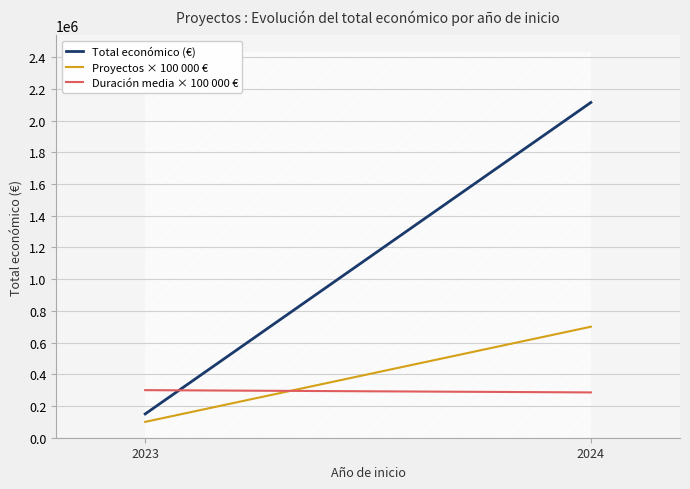

What is the difference between the maximum and minimum values in the Proyectos × 100 000 € series?

600000.0